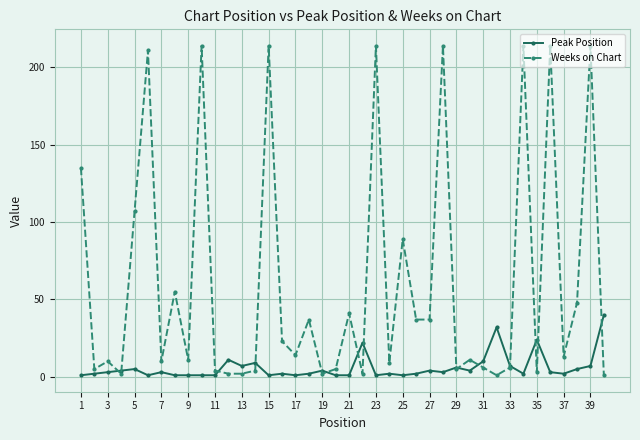

After their last crossing, which series has the higher values: Weeks on Chart or Peak Position?

Peak Position